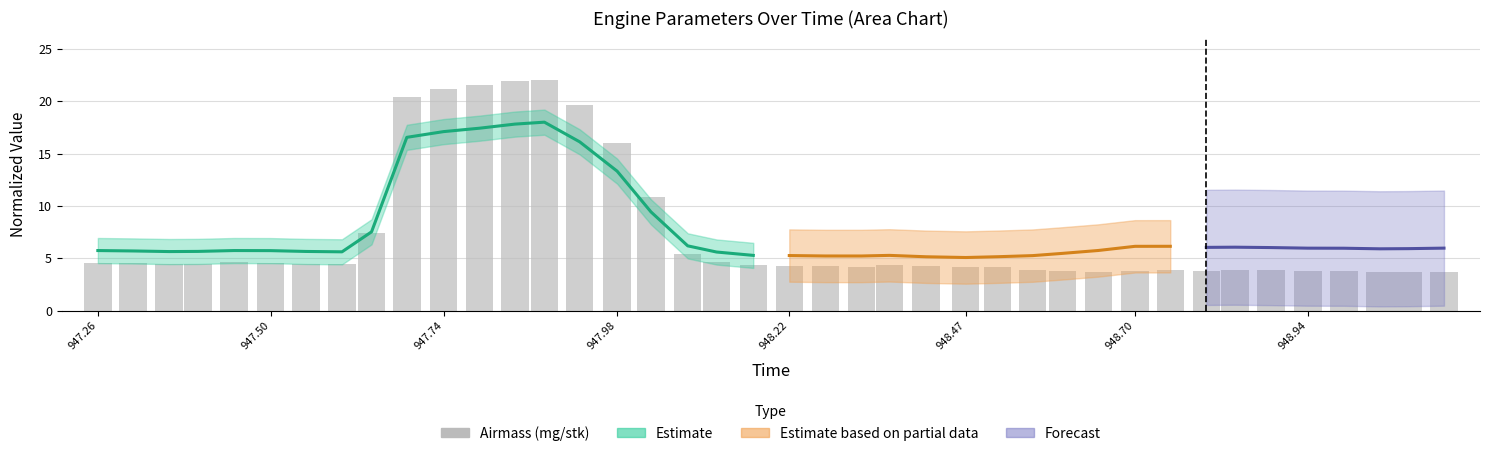

How many bars are there in total?

40